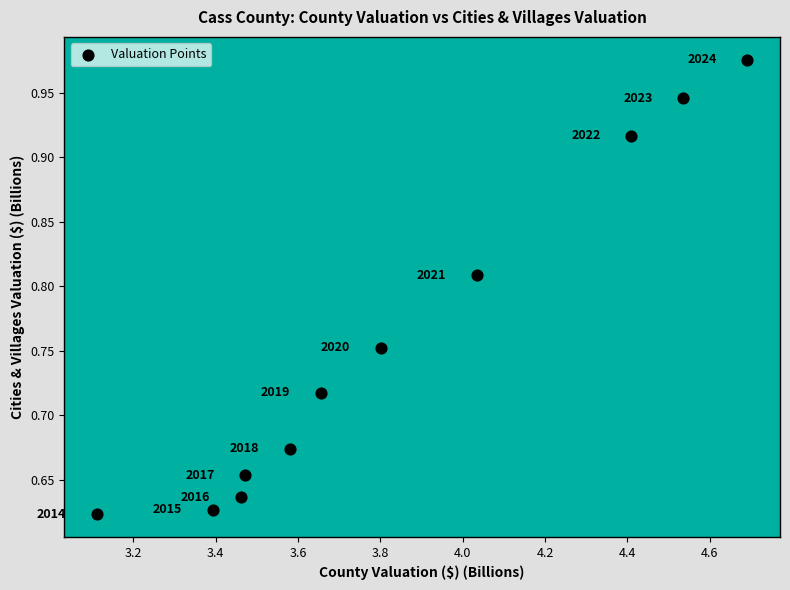

What is the average X value?

3.8